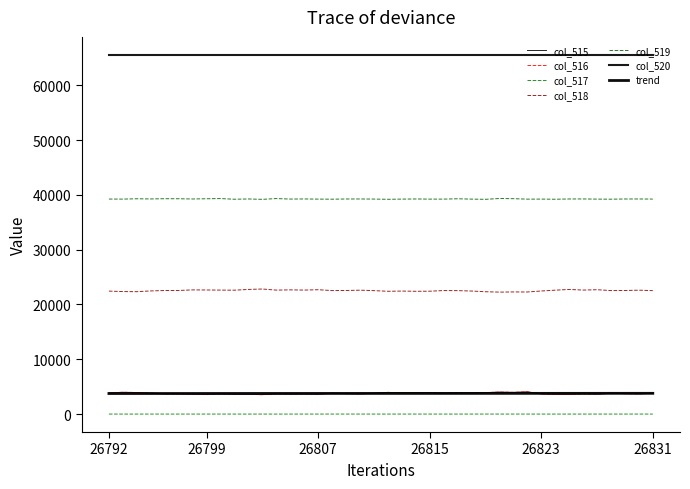

How many lines are shown in the chart?

7